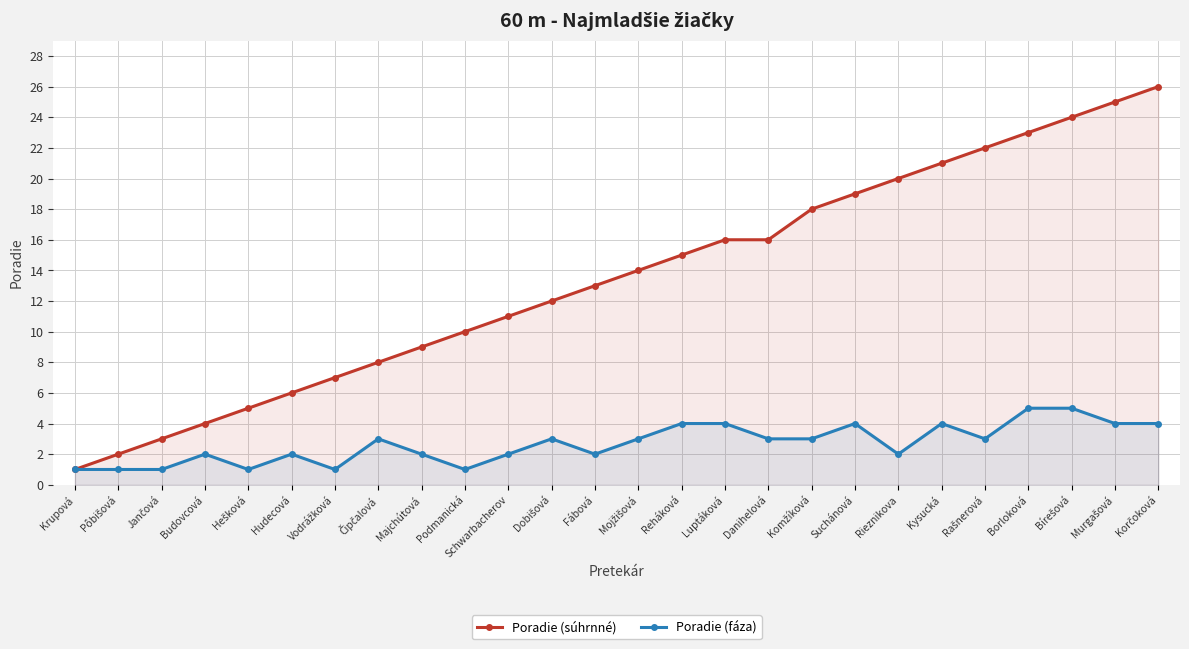

Which series has the widest spread of values?

Poradie (súhrnné)